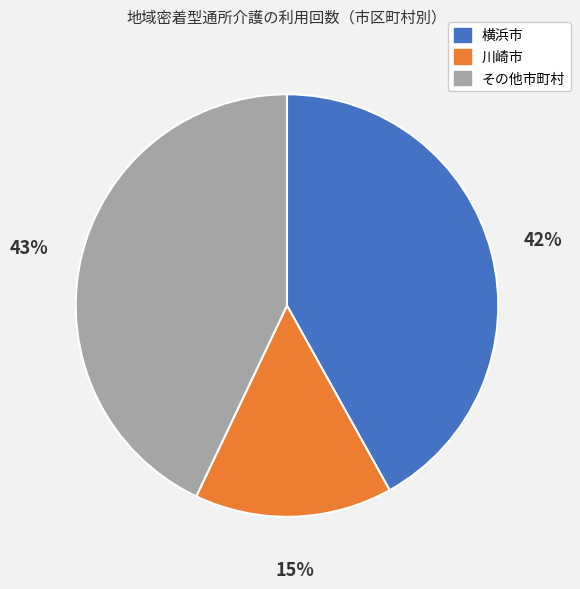

The 川崎市 slice represents 20% of the pie. True or false?

False